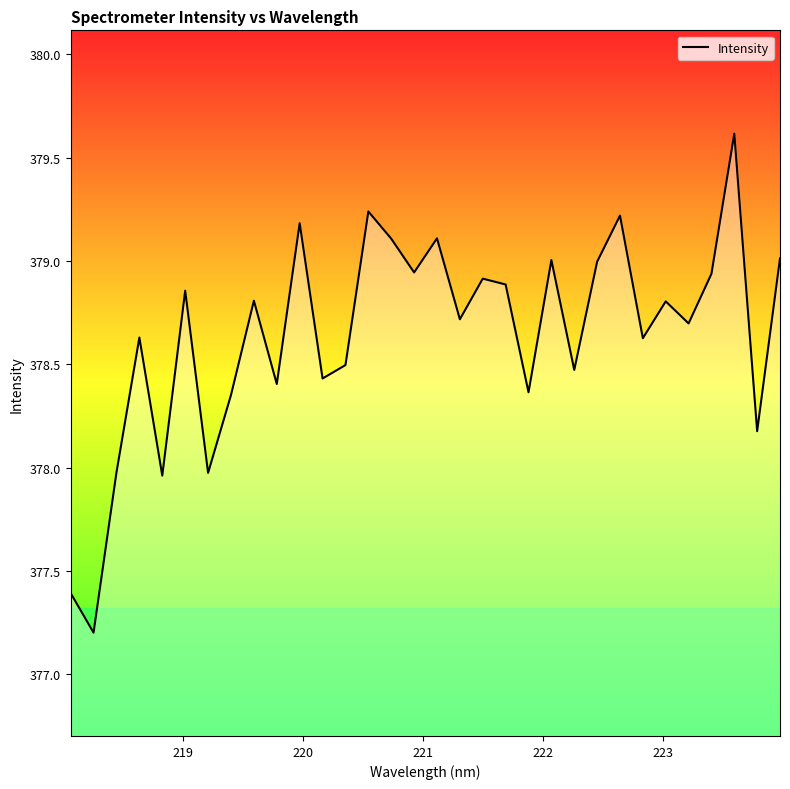

What is the average value?

378.6